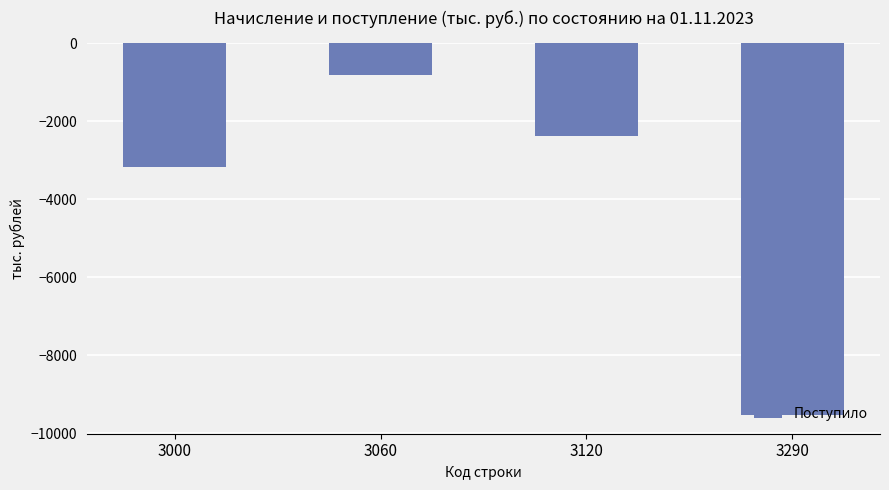

True or false: the data shows -805 at 3060.

True